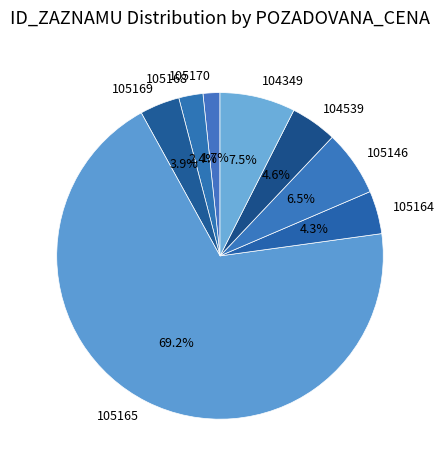

Approximately how many times larger is the value at 105164 compared to 105168?

1.8